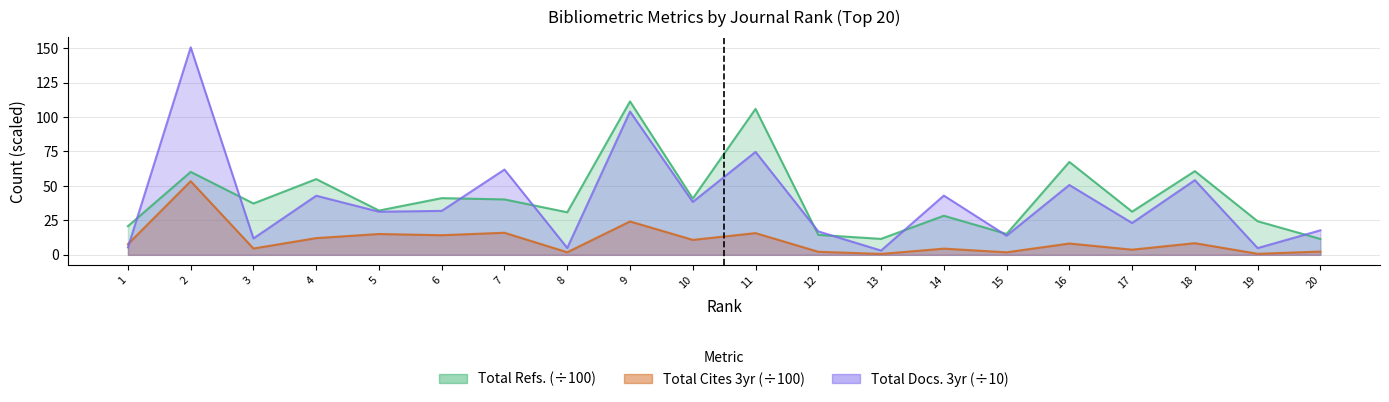

True or false: Total Cites (3years) and Total Refs. cross at least once.

False